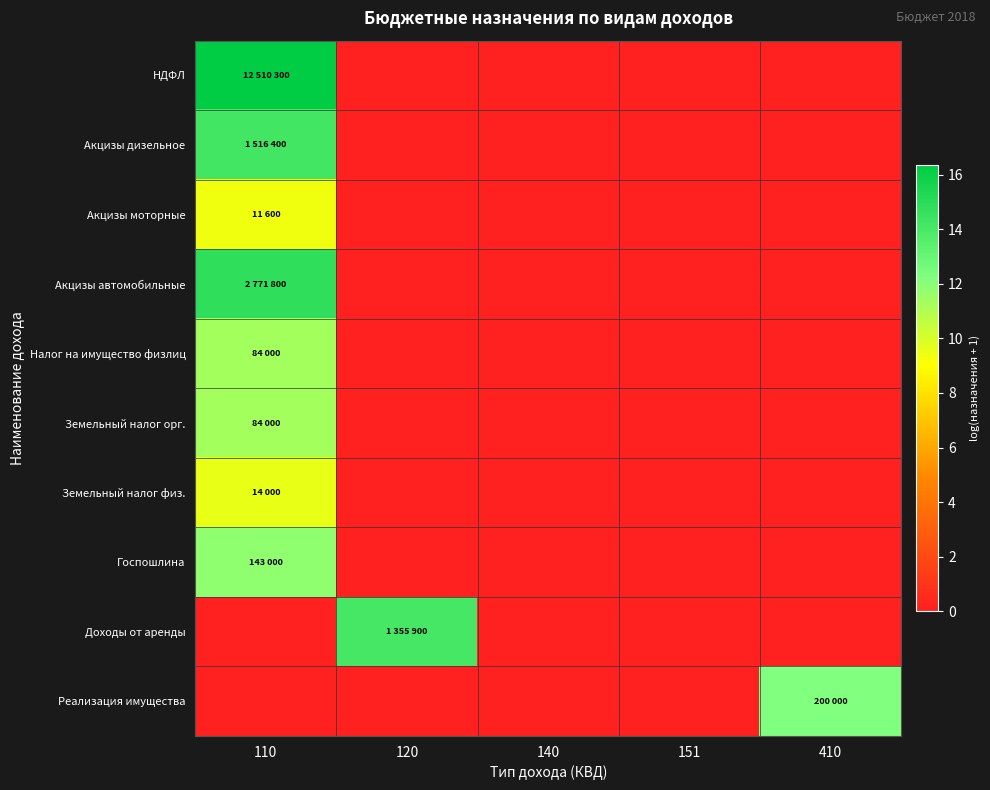

How many distinct data groups are displayed?

10